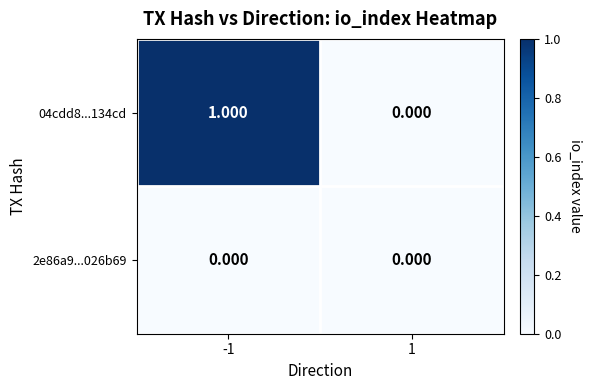

At how many categories does at least one series exceed 0?

1